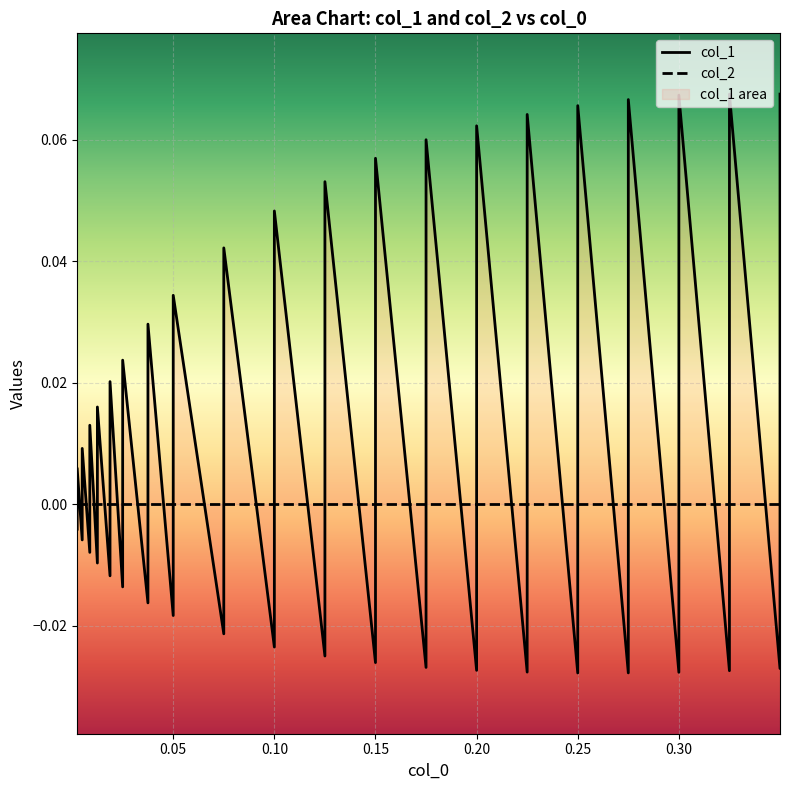

What is the difference between the second highest and second lowest values in the col_1 series?

0.1